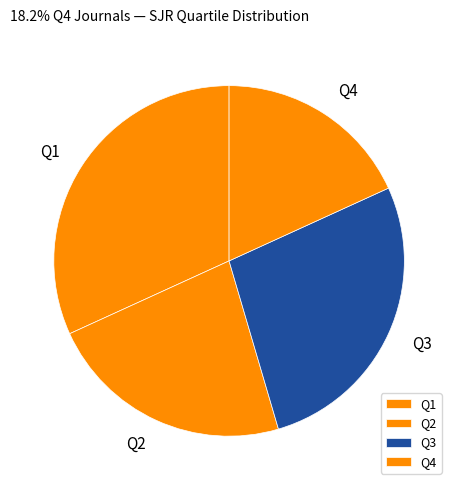

Approximately how many times larger is the value at Q3 compared to Q4?

1.5